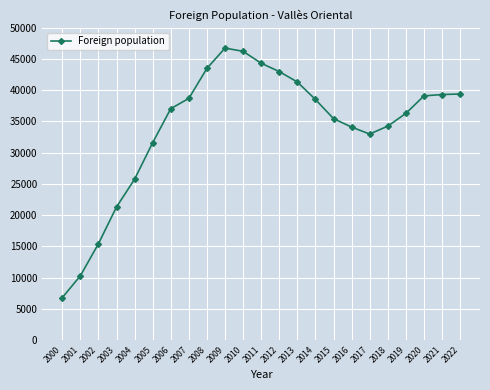

Read the value at 2005, to the nearest 50.

31600